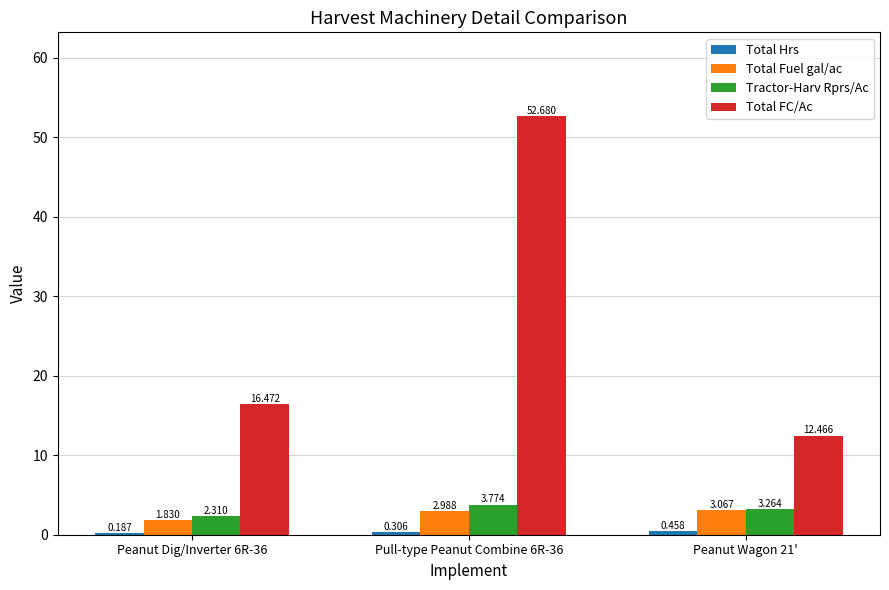

Which series has the largest range (max minus min)?

Total FC/Ac